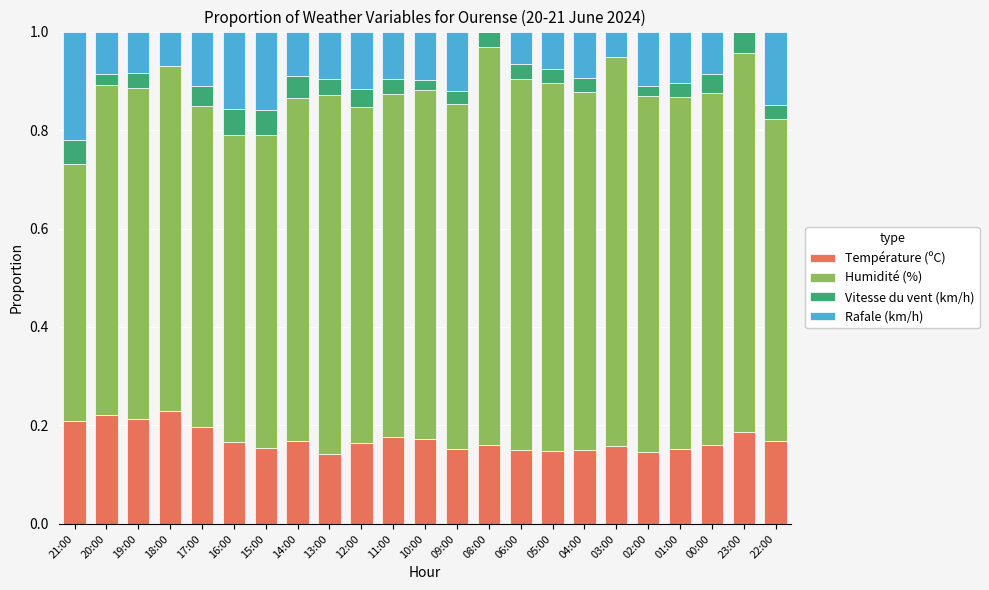

Is it true that Température (ºC) equals 0.2 at 21:00?

True